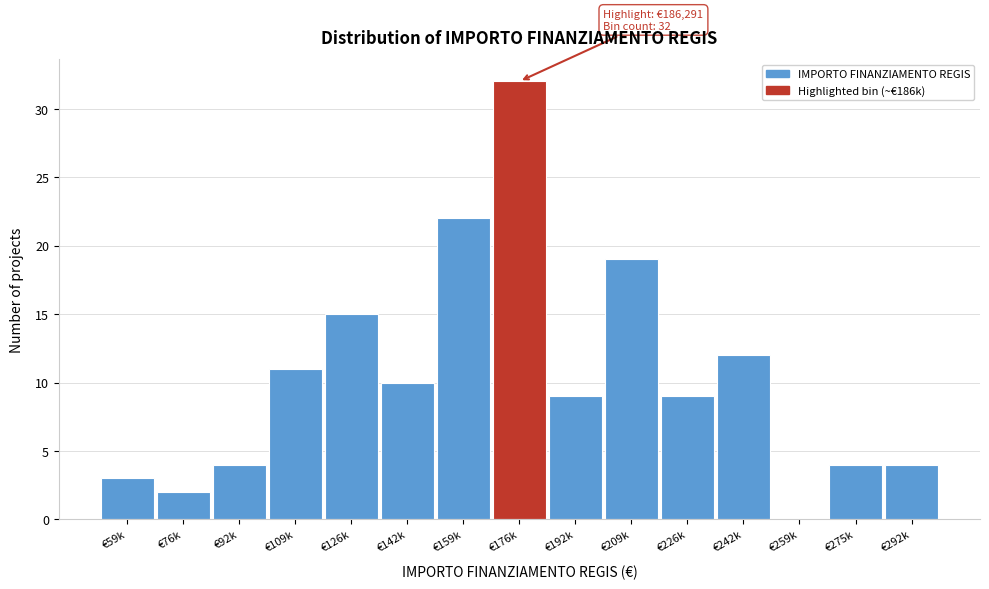

Reading left to right, list all the values displayed in this chart.

€59k=3	€76k=2	€92k=4	€109k=11	€126k=15	€142k=10	€159k=22	€176k=32	€192k=9	€209k=19	€226k=9	€242k=12	€259k=0	€275k=4	€292k=4